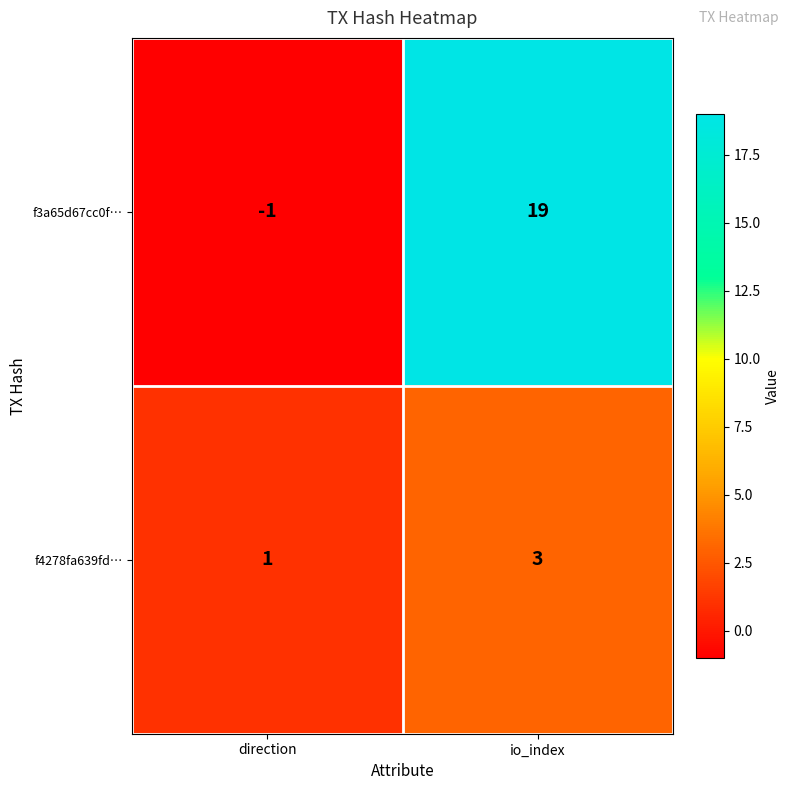

At direction, list the series in order from smallest to largest.

f3a65d67cc0f…, f4278fa639fd…